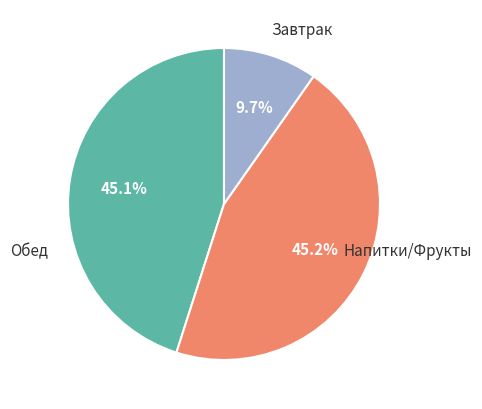

Does any single category account for the majority?

No